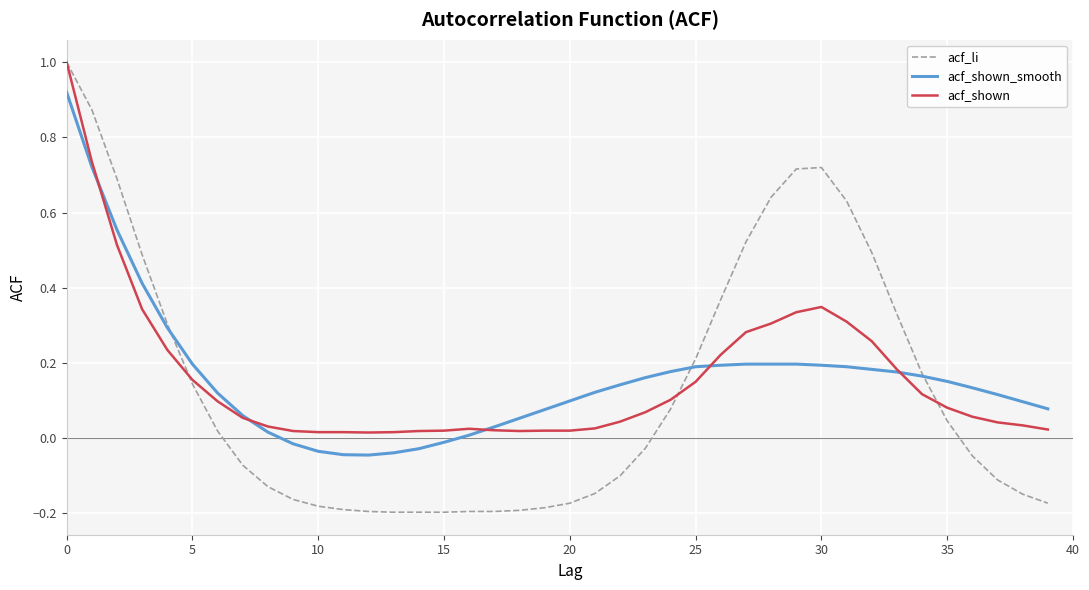

What is the maximum value shown in the chart?

1.0